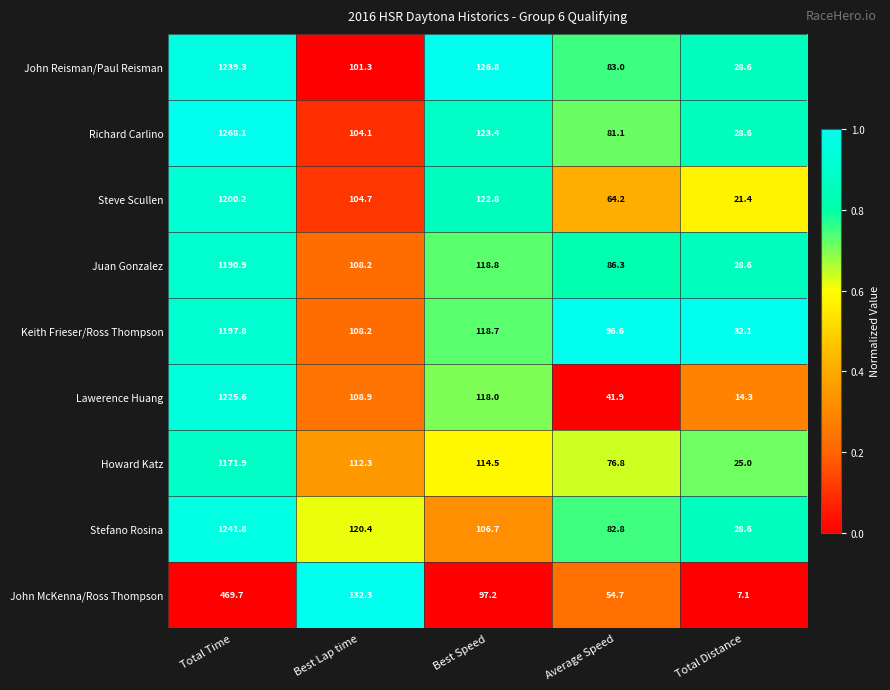

Which series has the largest total across all categories?

Richard Carlino